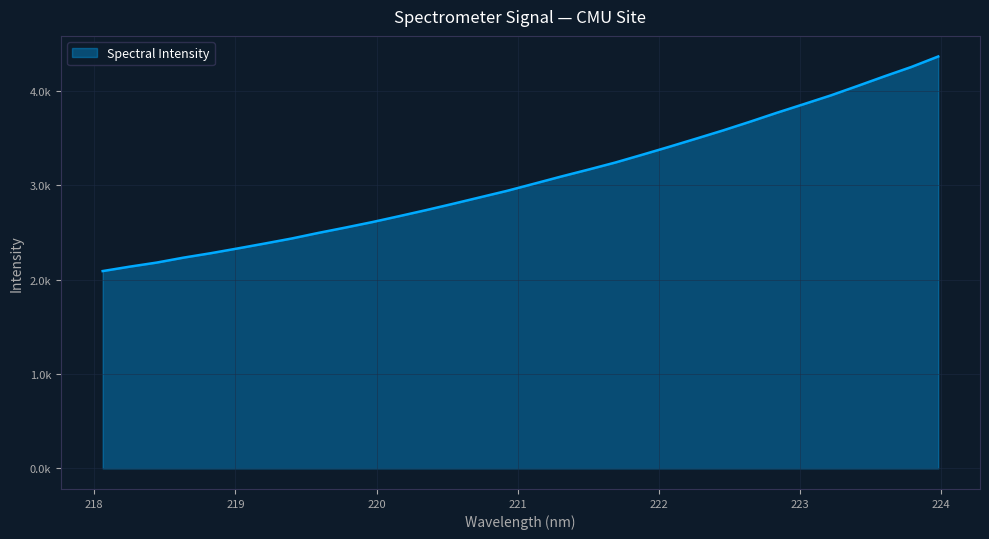

Is this an area chart (filled region under the line)?

Yes